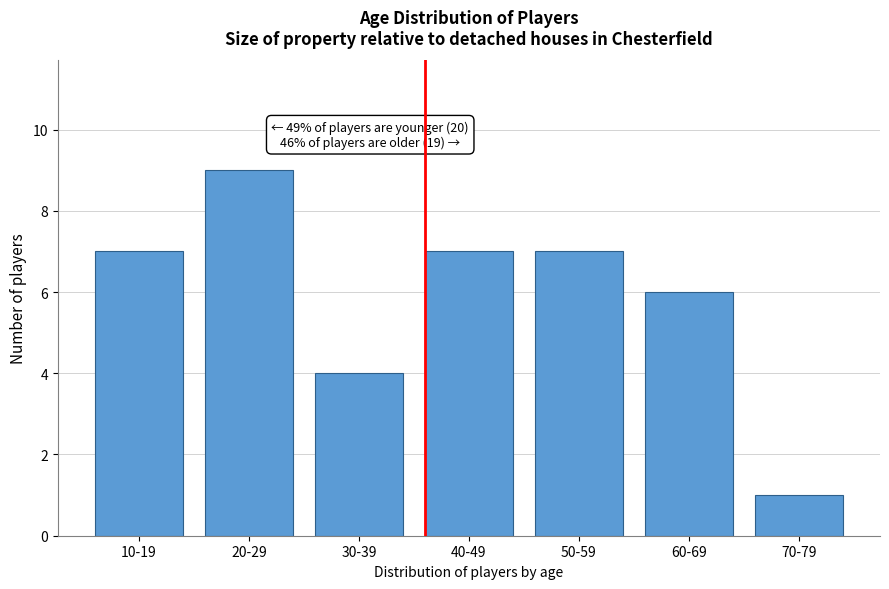

Reading left to right, list all the values displayed in this chart.

10-19=7	20-29=9	30-39=4	40-49=7	50-59=7	60-69=6	70-79=1